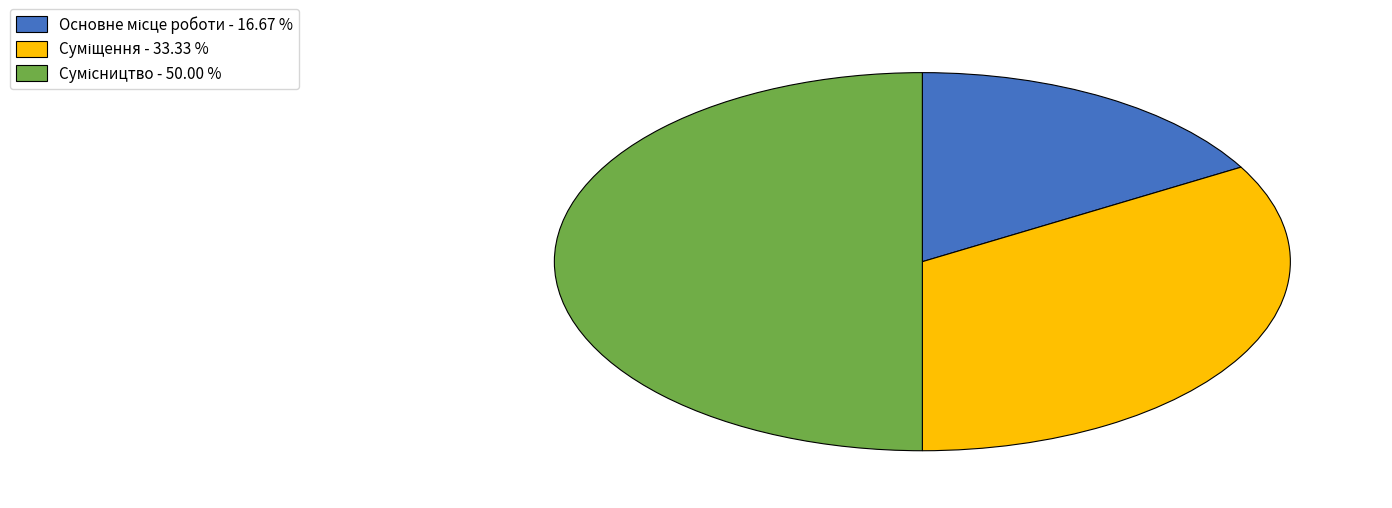

Count the number of slices in the pie.

3